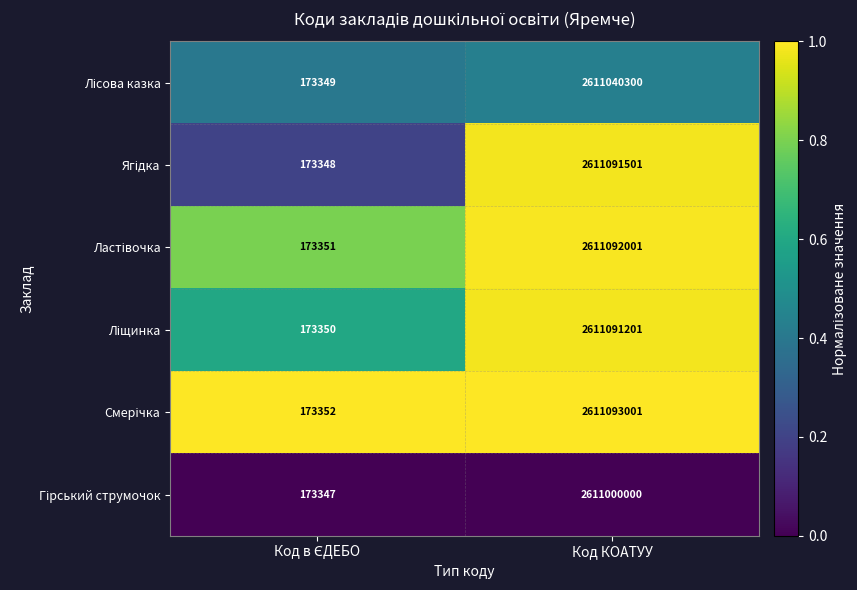

What is the spread (max minus min) of values at Код КОАТУУ?

93001